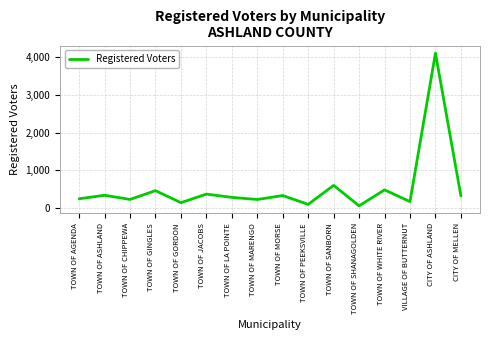

What position from the right is TOWN OF MARENGO?

9